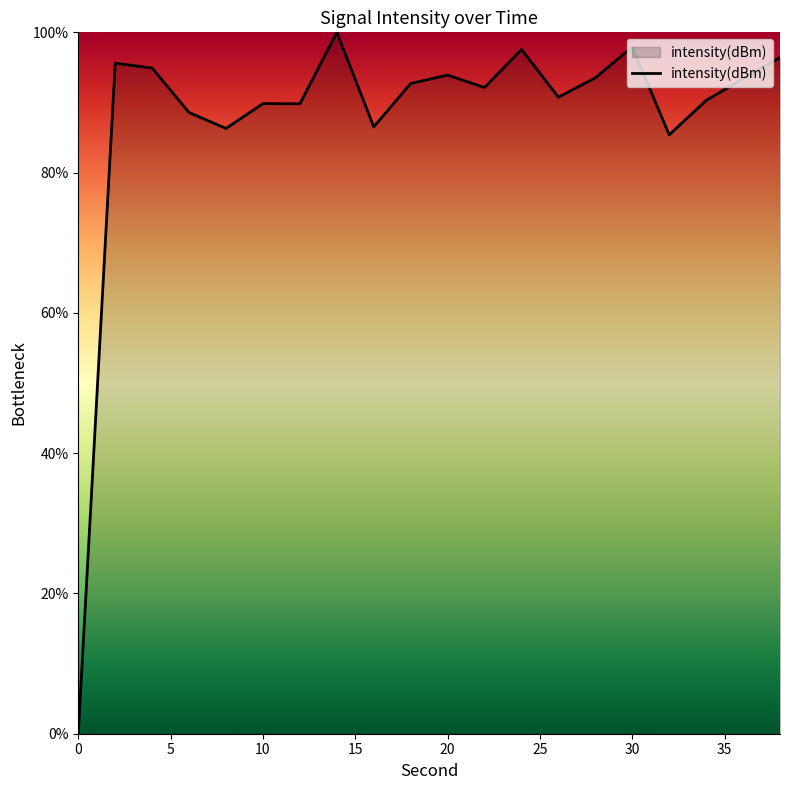

True or false: the data has more than 2 interior local peaks.

True